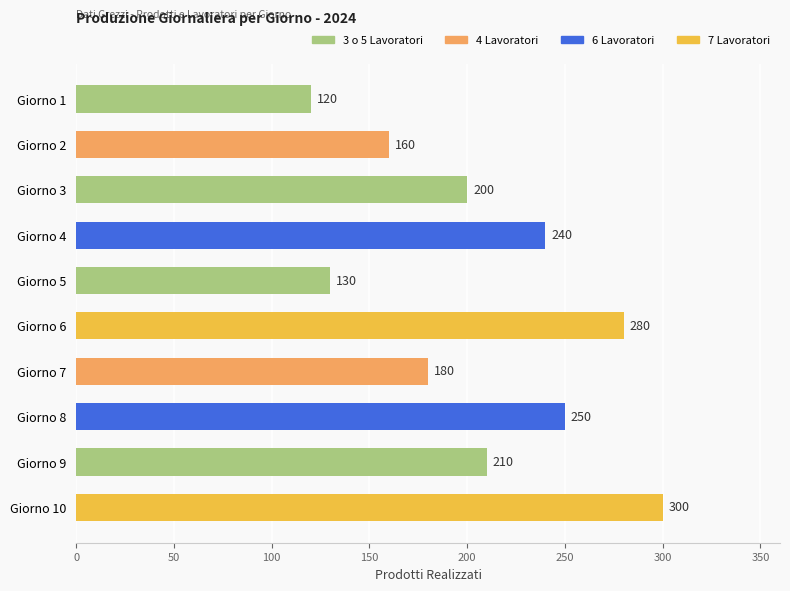

Is it true that the value at Giorno 5 is 81?

False